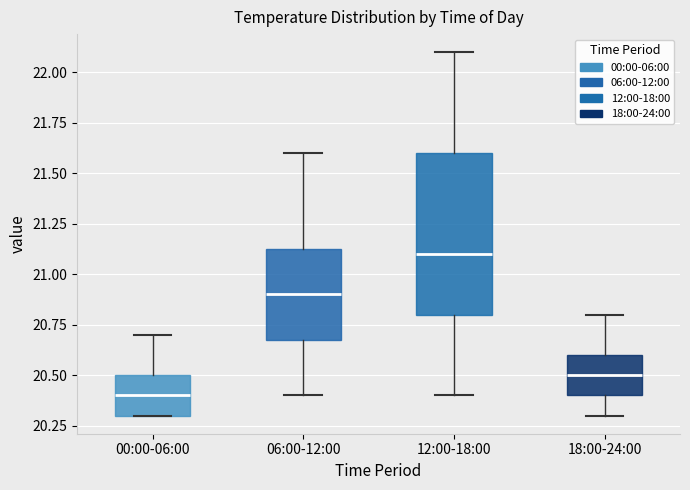

Comparing the boxes themselves (not the whiskers), which one is the tallest?

12:00-18:00